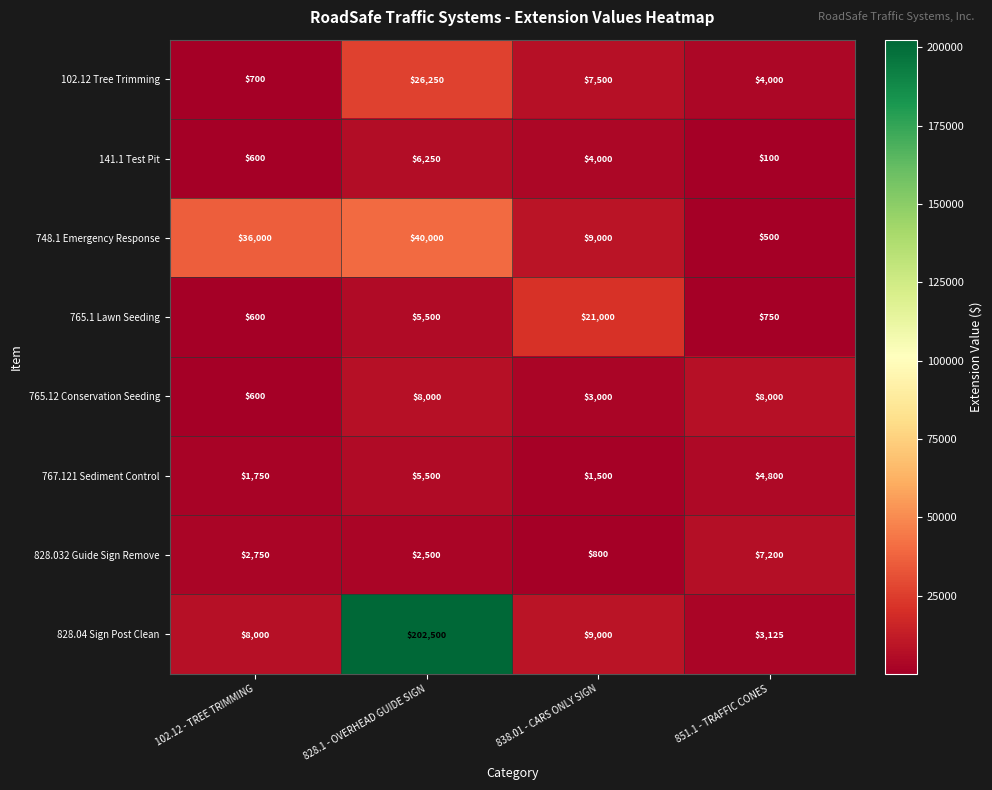

Which series has the largest total across all categories?

828.04 Sign Post Clean